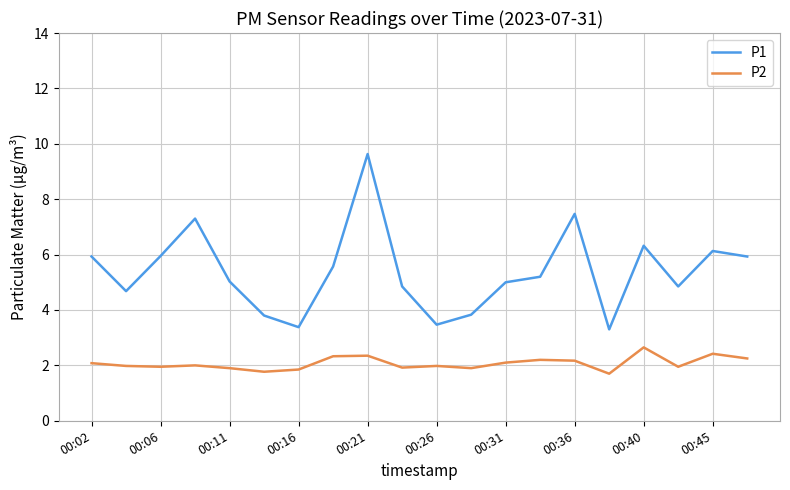

What is the greatest value displayed?

9.6